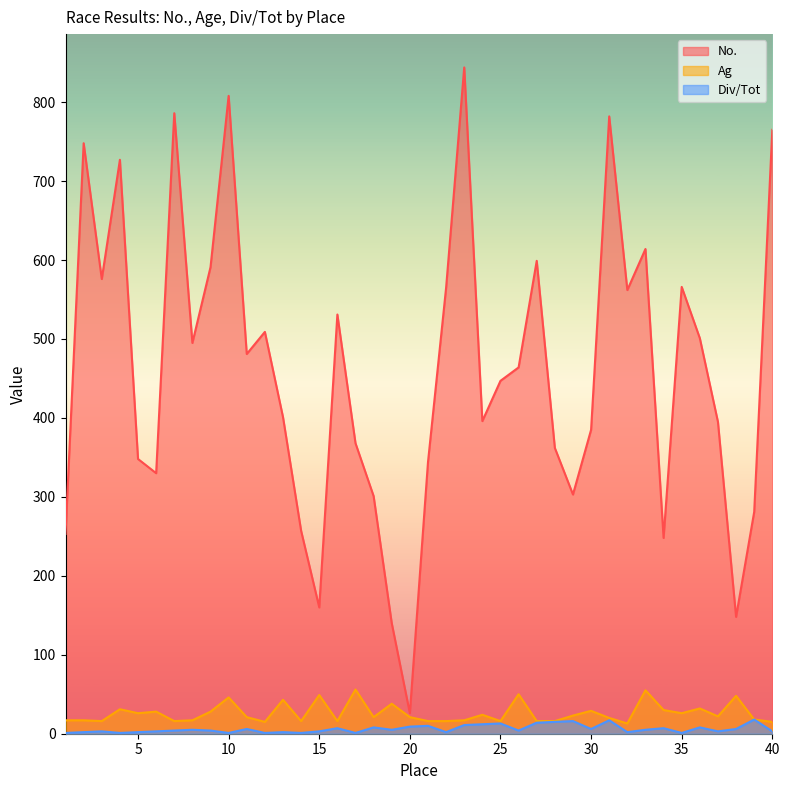

True or false: Ag has more than 1 points higher than both neighbors.

True